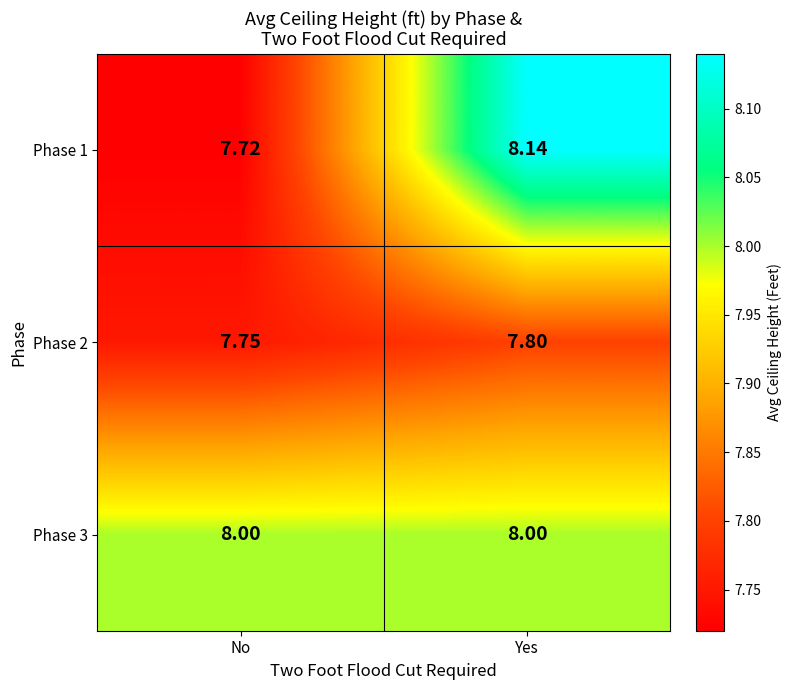

Between No and Yes, which series saw the biggest shift?

Phase 1